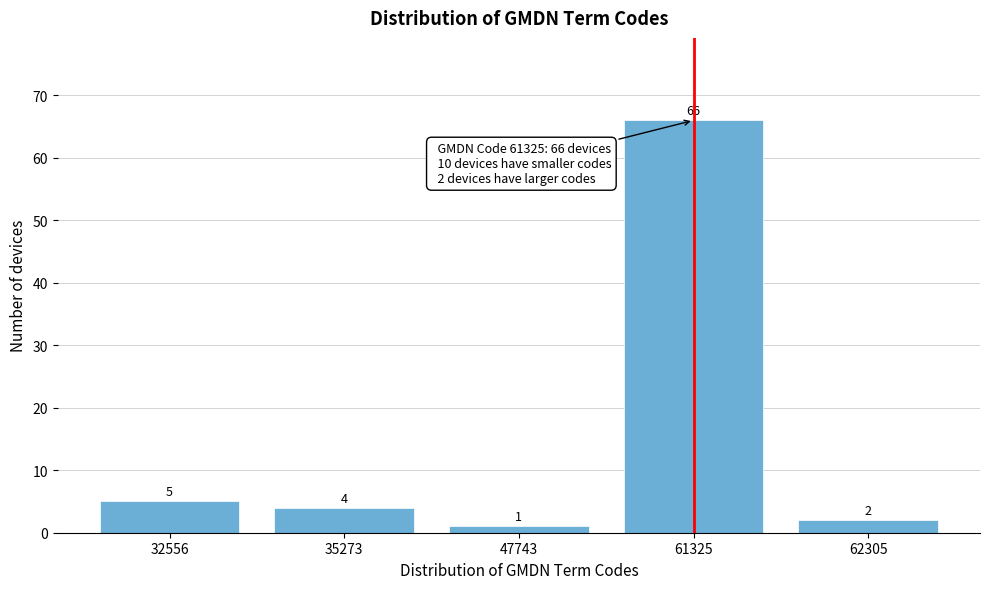

Reading left to right, what are all the values shown in this chart?

5	4	1	66	2